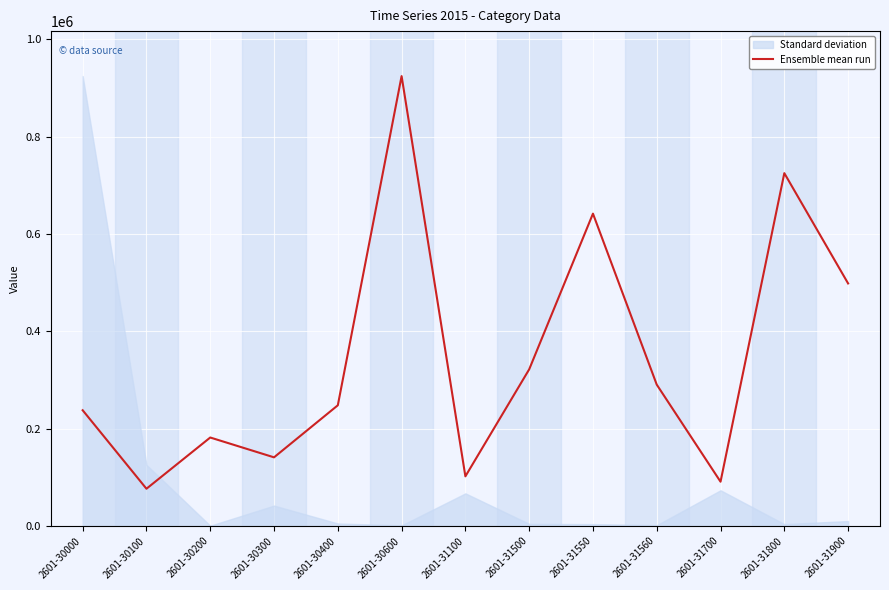

Reading right to left, list all the values displayed in this chart.

498143.1	724726.0	90802.9	290229.9	641560.8	321629.0	101835.0	924153.0	247798.6	140871.8	181605.8	76376.3	237615.1